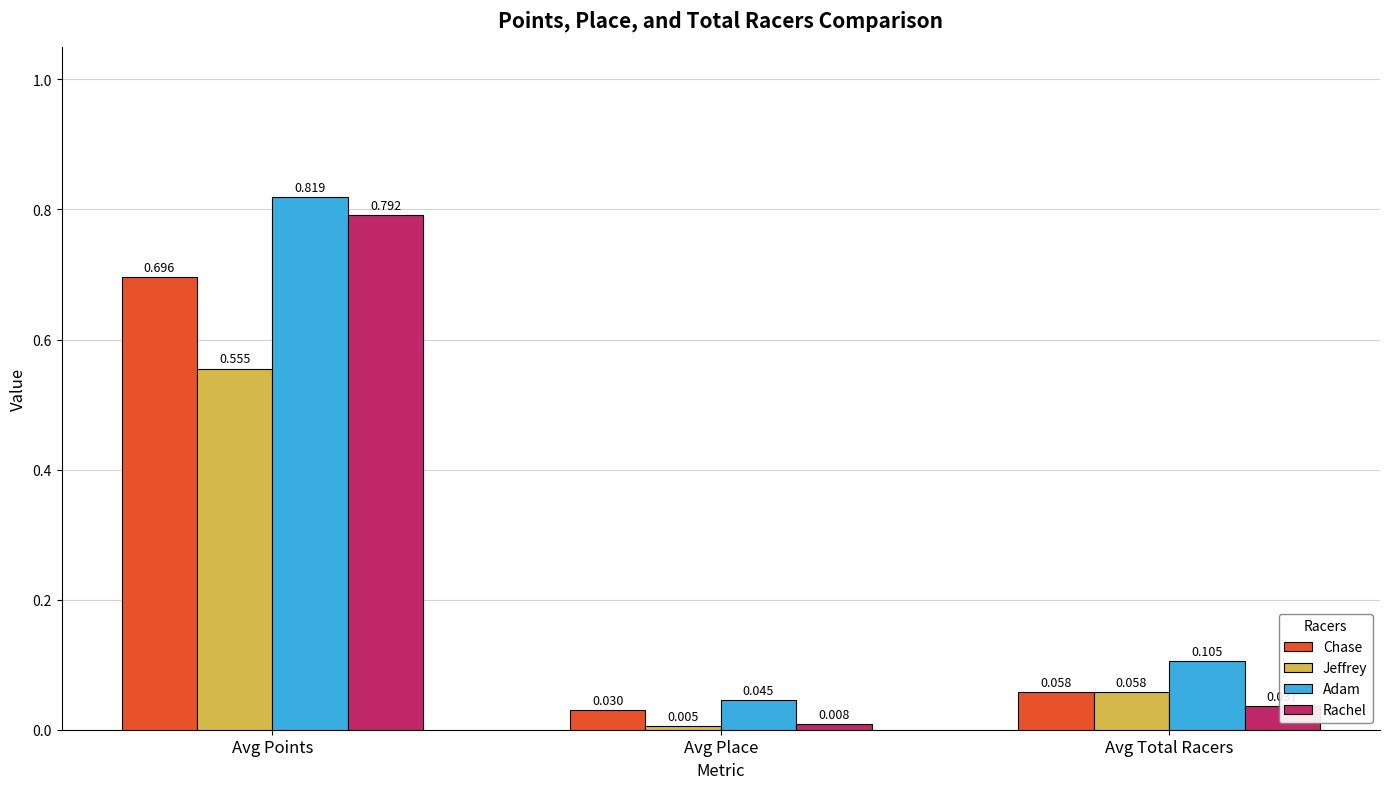

At which label does Adam reach its peak?

Avg Points